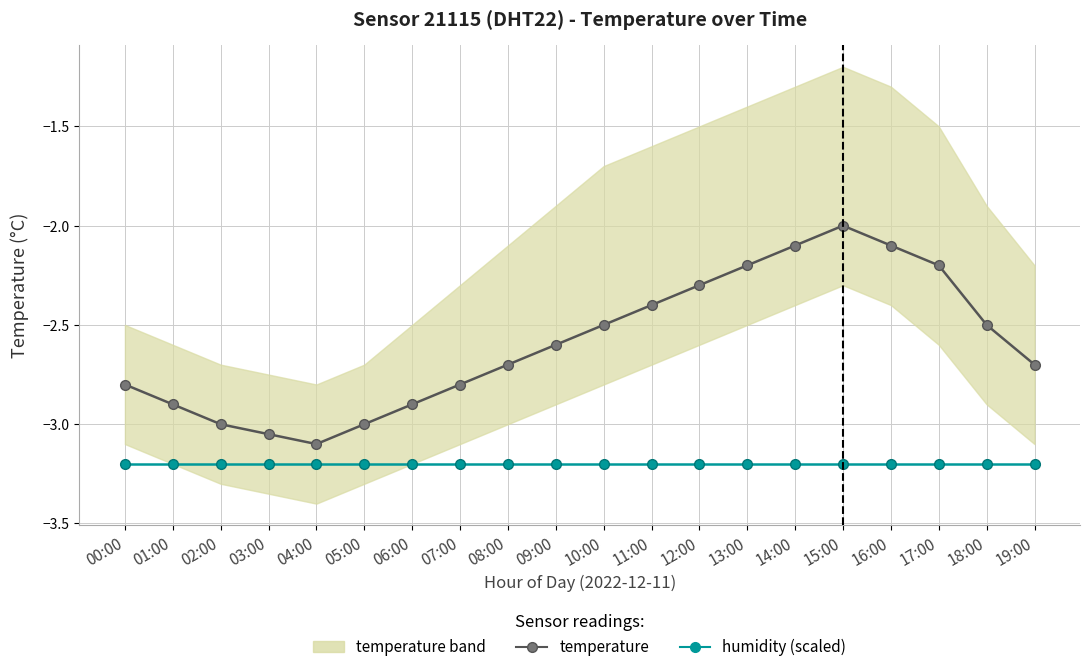

Reading right to left, what are all the values shown in this chart?

temperature: -2.7	-2.5	-2.2	-2.1	-2.0	-2.1	-2.2	-2.3	-2.4	-2.5	-2.6	-2.7	-2.8	-2.9	-3.0	-3.1	-3.0	-3.0	-2.9	-2.8
humidity (scaled): -3.2	-3.2	-3.2	-3.2	-3.2	-3.2	-3.2	-3.2	-3.2	-3.2	-3.2	-3.2	-3.2	-3.2	-3.2	-3.2	-3.2	-3.2	-3.2	-3.2